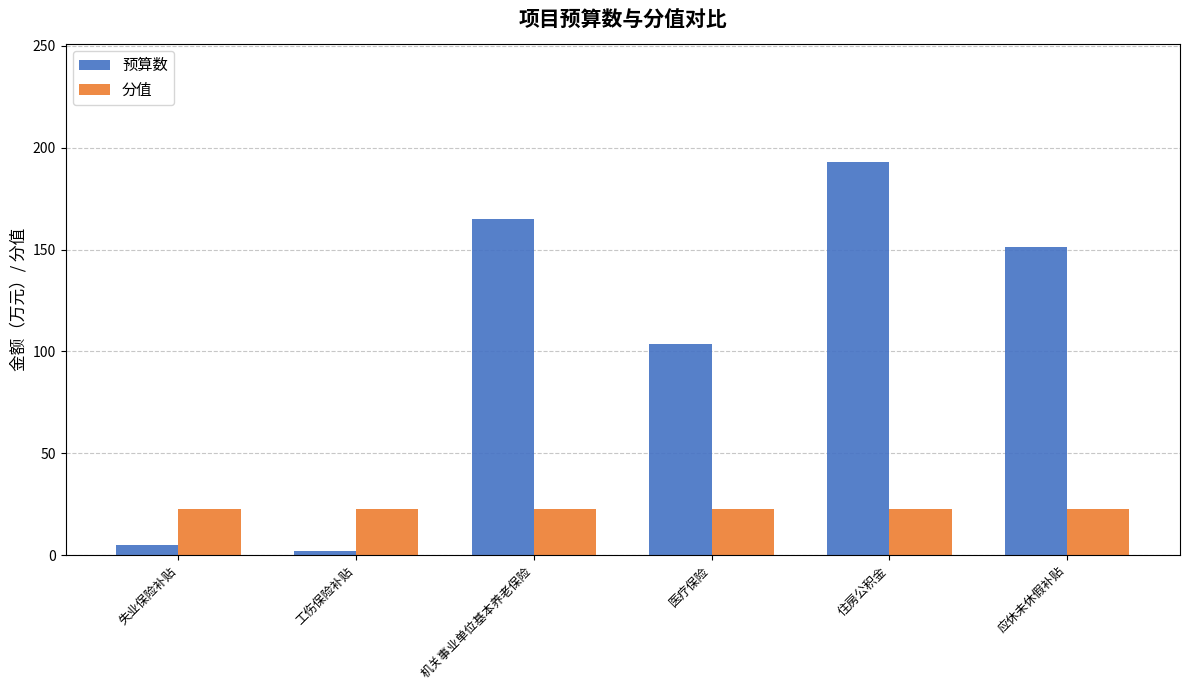

At how many categories does at least one series exceed 169?

1